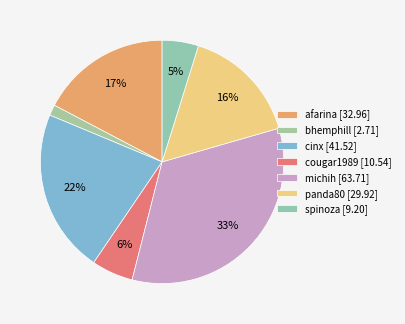

To the nearest percent, what is the average slice percentage?

14%